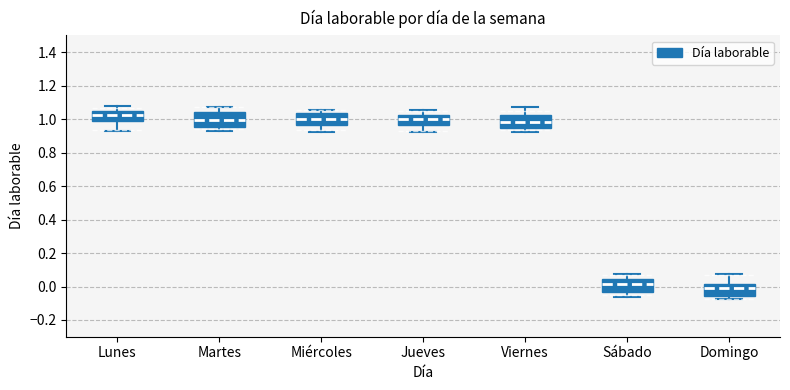

Reading left to right, read every box against the y-axis: the position of its median line, the range the box covers, and the ends of its whiskers. The values are not printed on the chart, so give them approximately, as read against the axis.

Lunes: median 1.02, box 0.98 to 1.04, whiskers 0.94 to 1.08
Martes: median 1.00, box 0.96 to 1.04, whiskers 0.92 to 1.08
Miércoles: median 1.00, box 0.96 to 1.04, whiskers 0.92 to 1.06
Jueves: median 1.00, box 0.96 to 1.02, whiskers 0.92 to 1.06
Viernes: median 0.98, box 0.94 to 1.02, whiskers 0.92 to 1.08
Sábado: median 0.02, box -0.04 to 0.04, whiskers -0.06 to 0.08
Domingo: median 0.00, box -0.06 to 0.02, whiskers -0.08 to 0.08